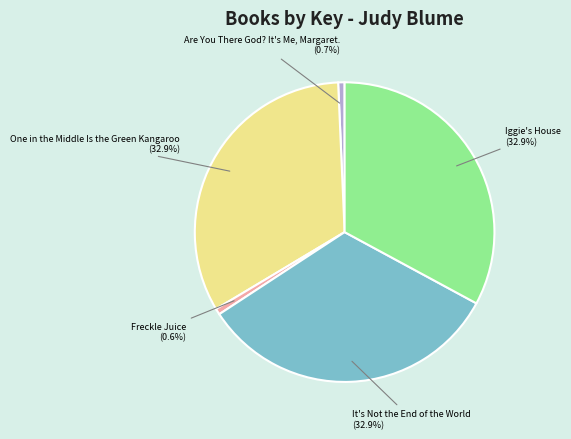

Combined, do Are You There God? It's Me, Margaret. and Freckle Juice account for over 50%?

No